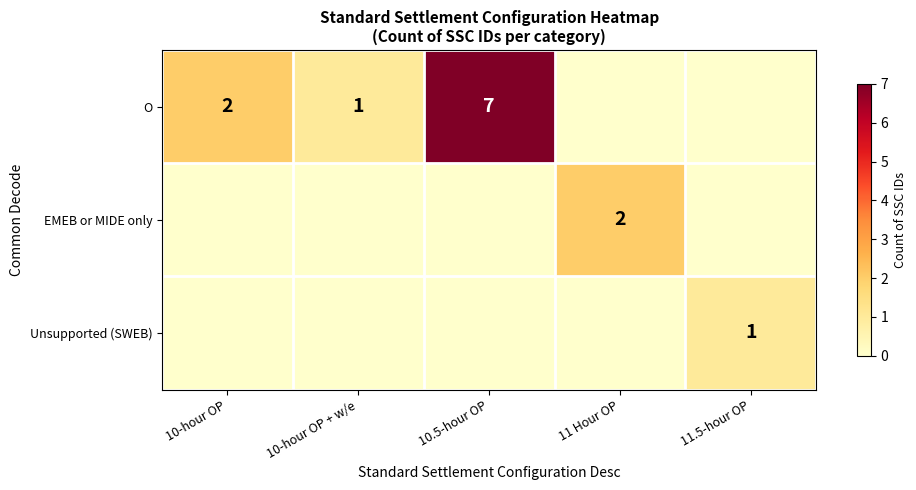

The value of O at 10-hour OP + w/e is 1. True or false?

True